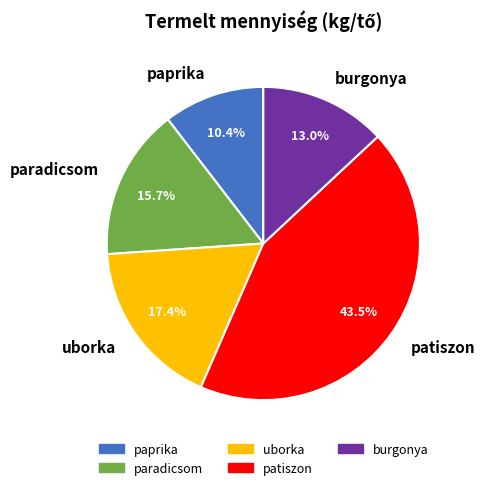

Is it true that uborka is 4% of the pie?

False